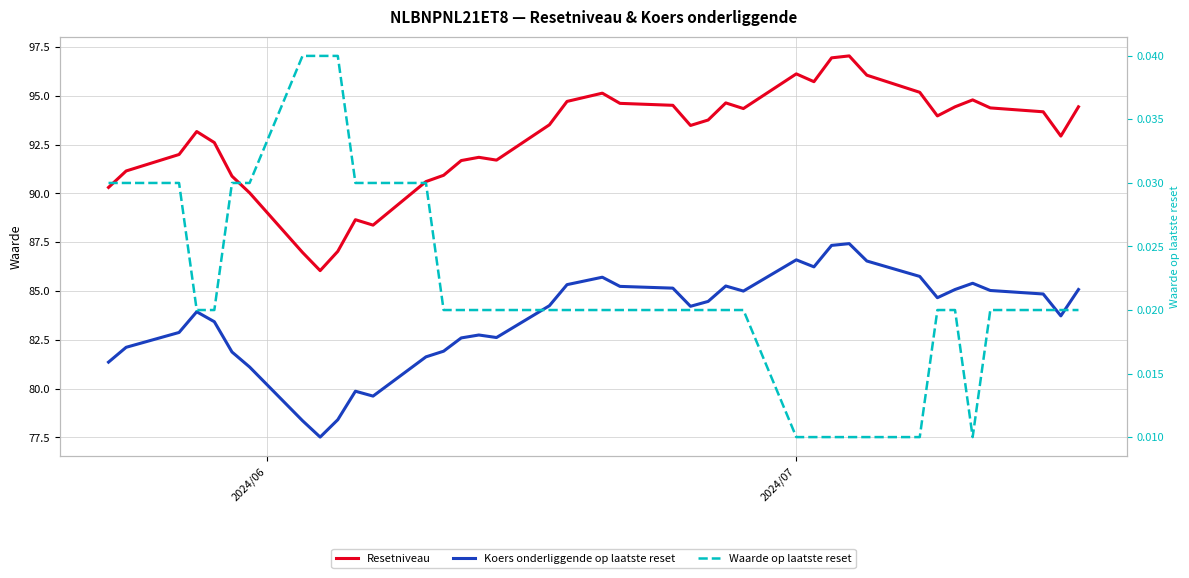

In Resetniveau, how many points are higher than both neighbors (excluding endpoints)?

8